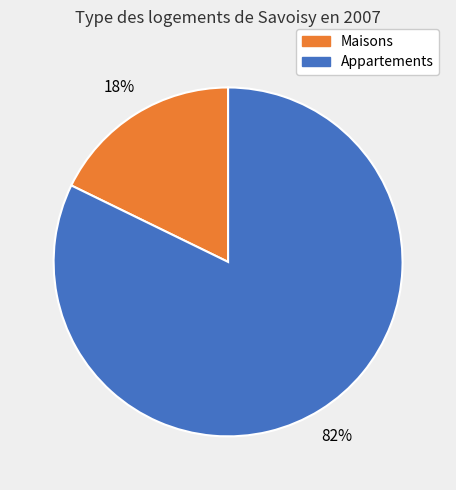

Does any single category account for the majority?

Yes